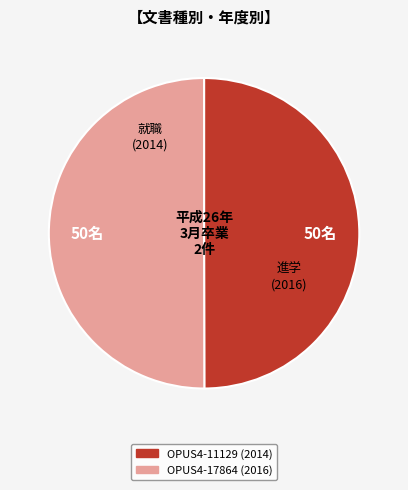

True or false: OPUS4-11129 accounts for 44% of the total.

False